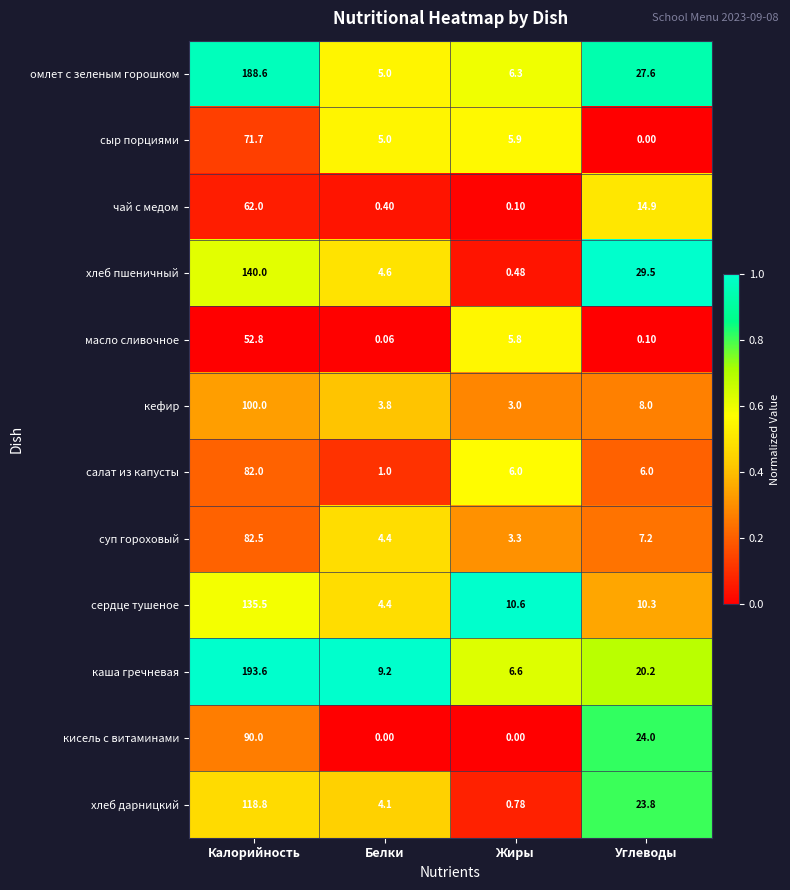

Which series has the largest range (max minus min)?

каша гречневая